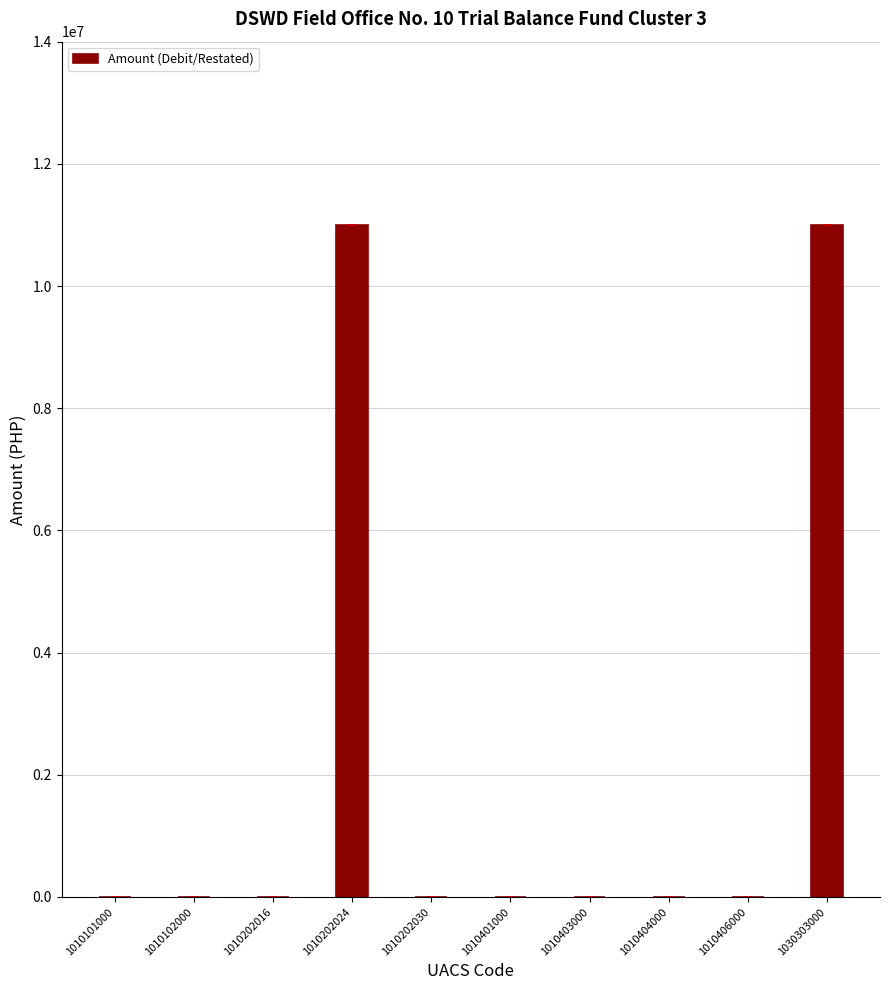

What is the greatest value displayed?

11000000